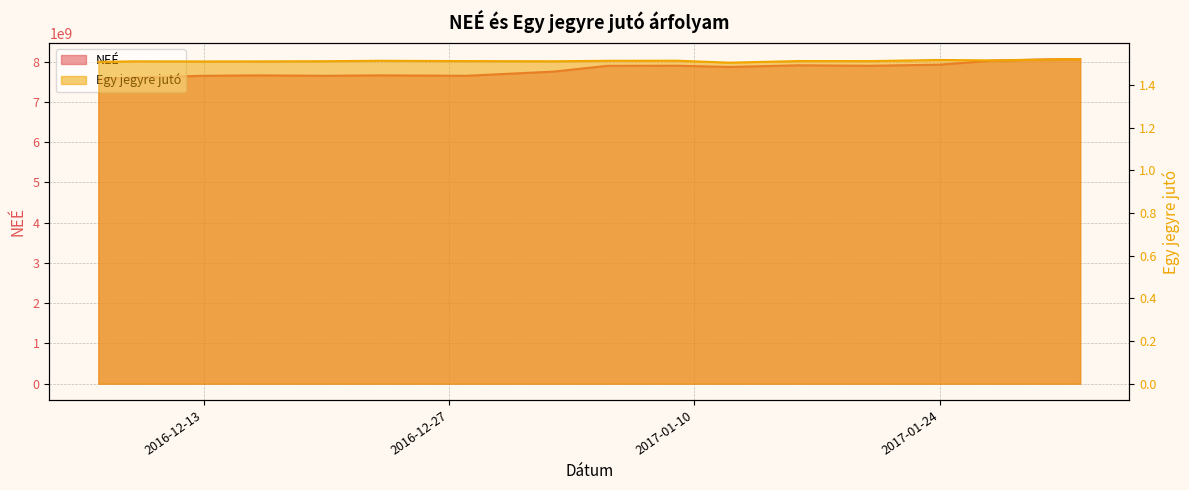

What is the sum of the Egy jegyre jutó values at 2016-12-07 and 2016-12-16?

3.0